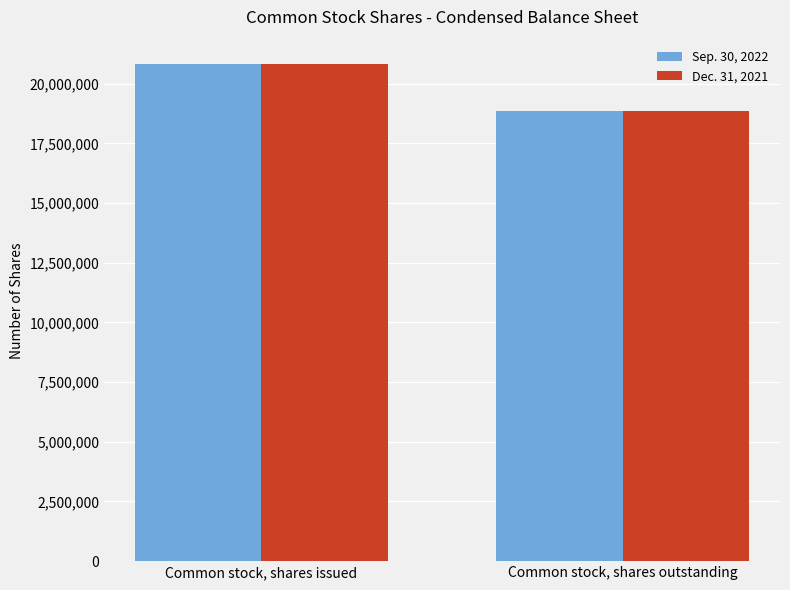

What is the total value across all series at Common stock, shares outstanding?

37691656